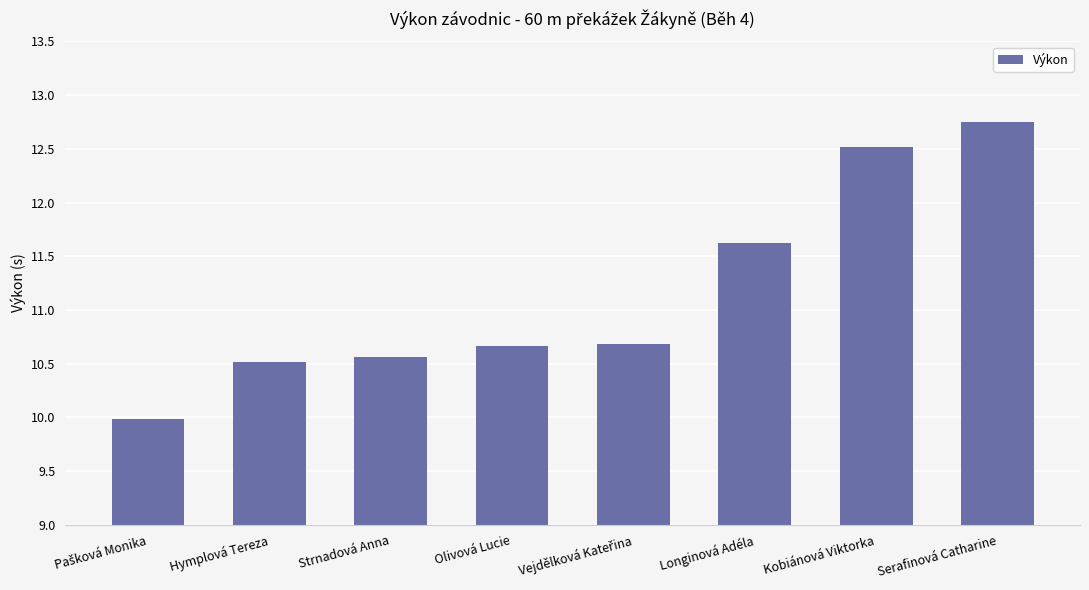

True or false: the data shows 12.5 at Kobiánová Viktorka.

True